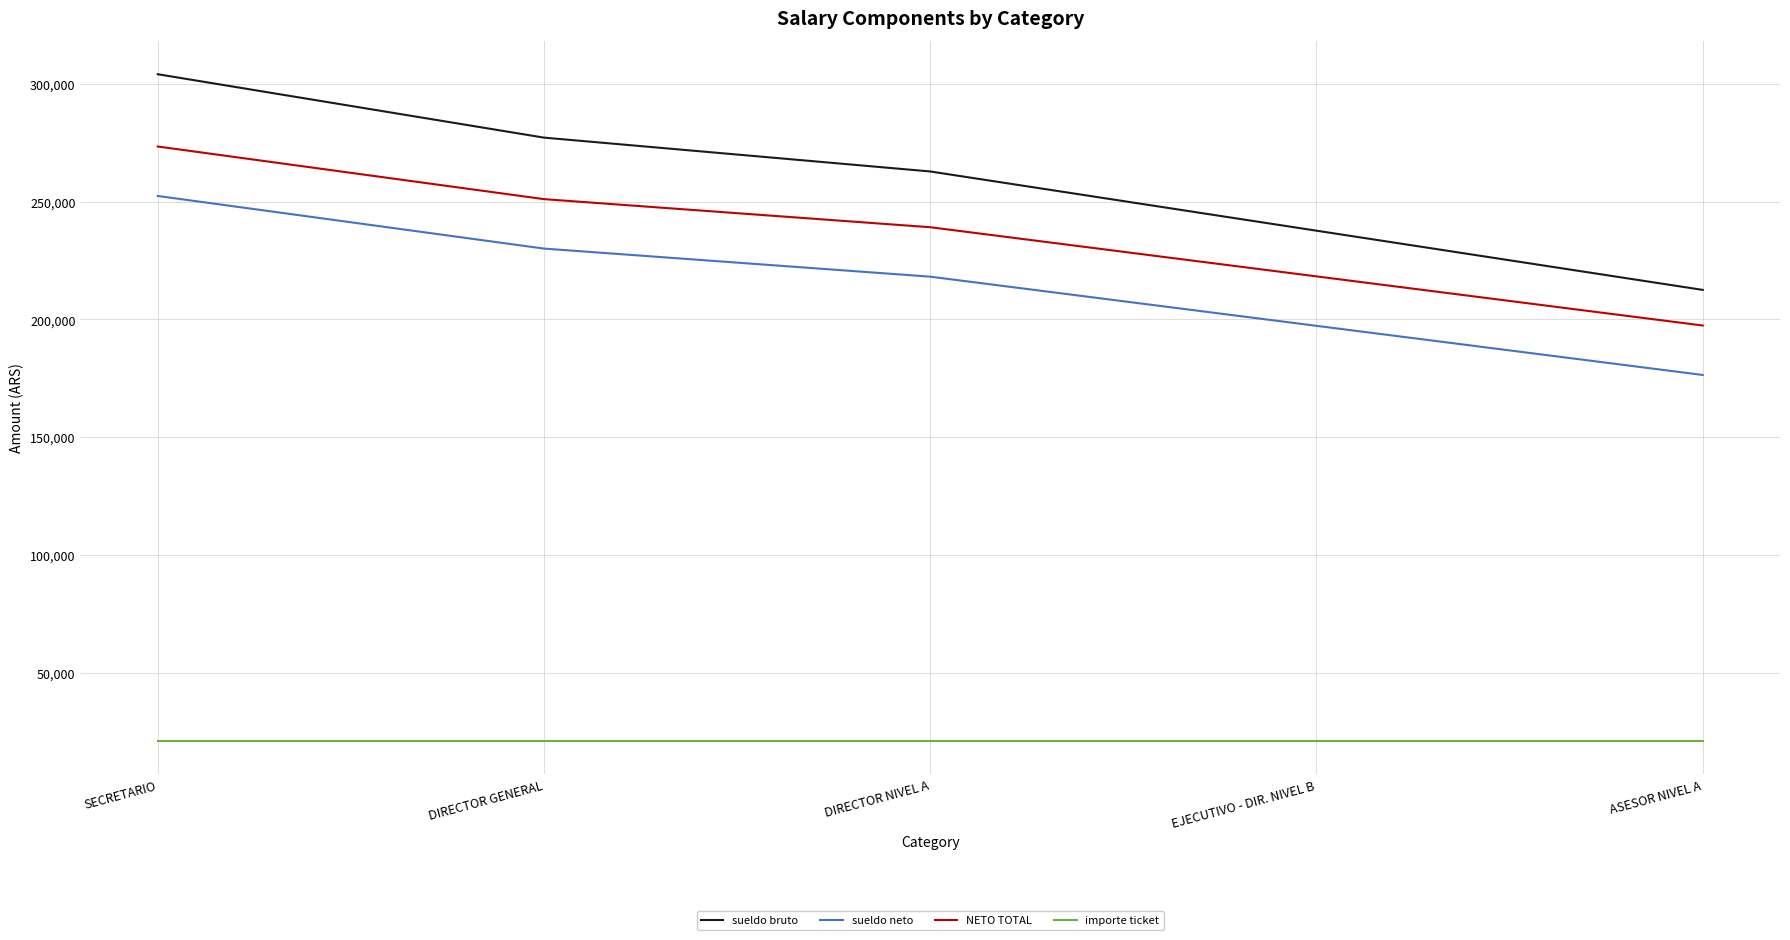

True or false: NETO TOTAL and sueldo bruto intersect in this chart.

False